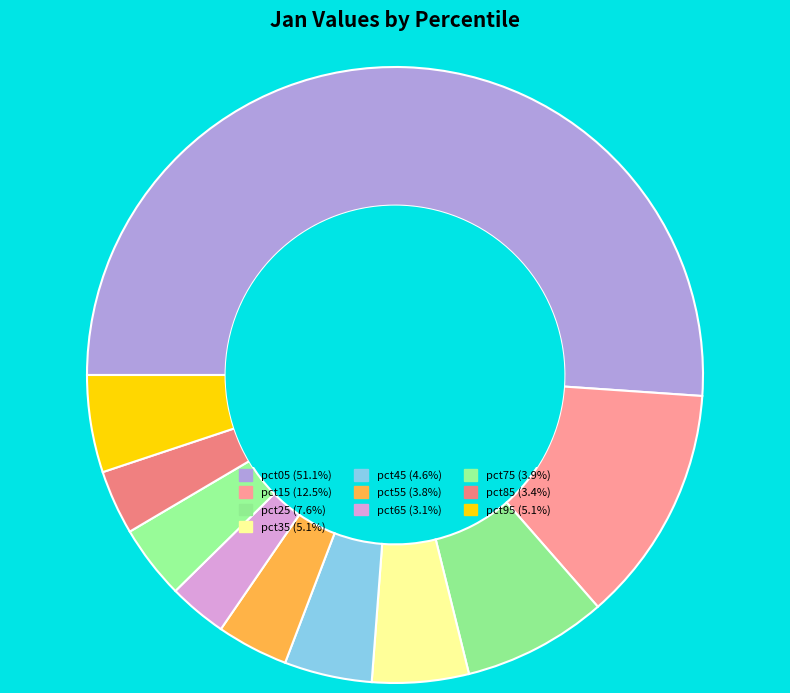

To the nearest percent, what is the average slice percentage?

10%